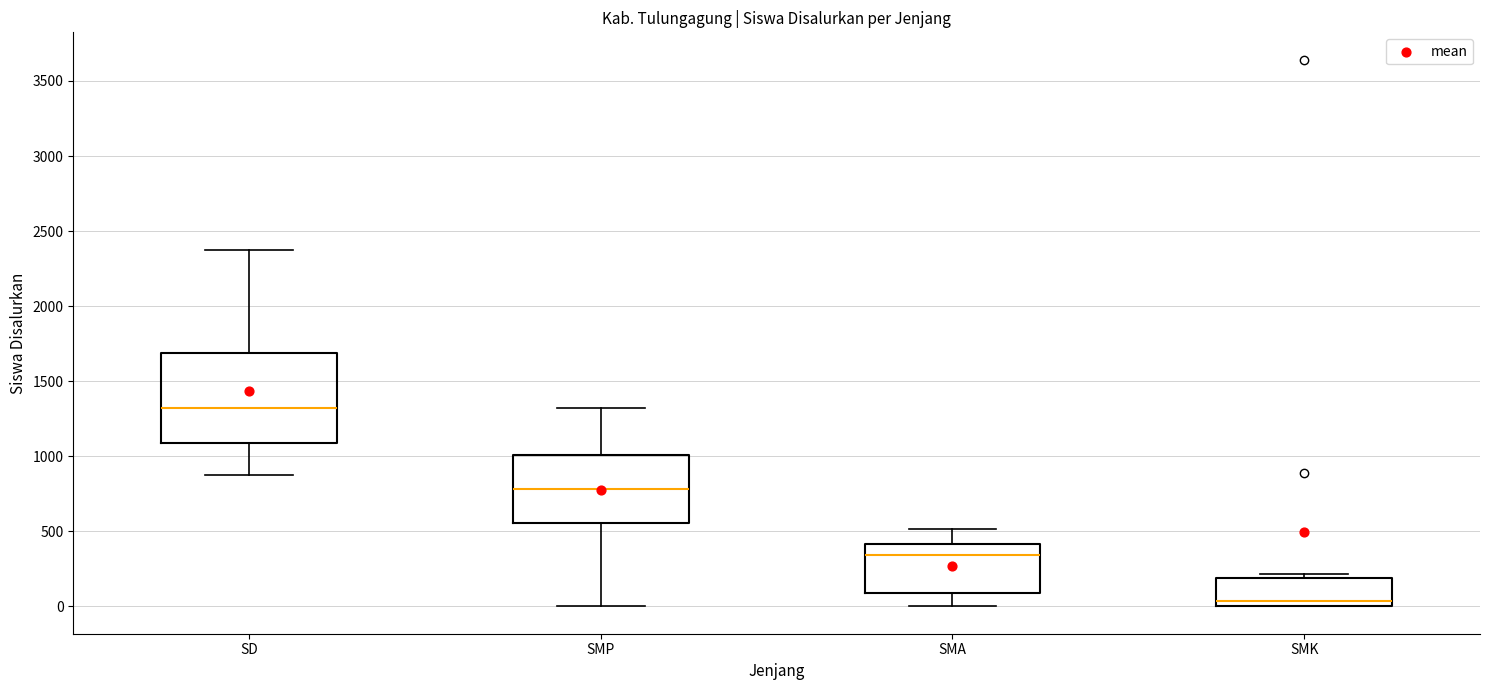

Where is the upper edge of the box for SMK on the y-axis? The values are not printed on the chart, so give them approximately, as read against the axis.

200